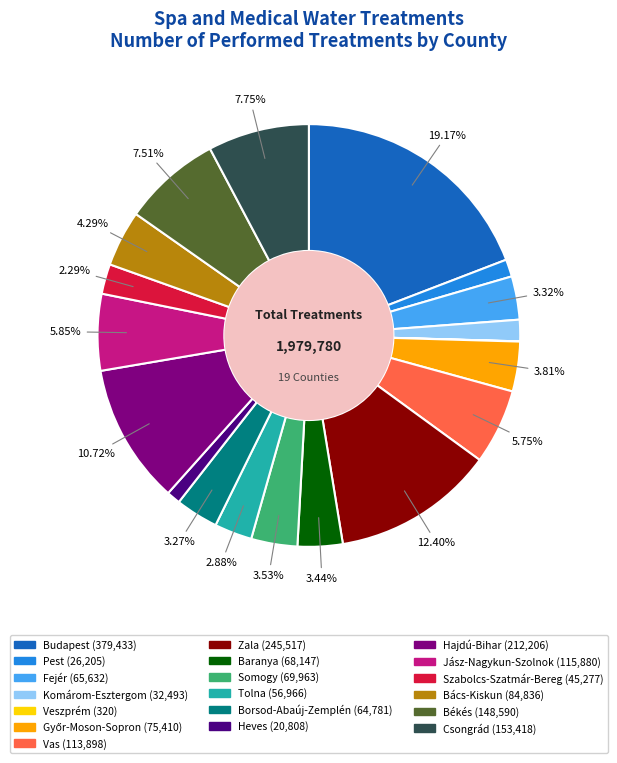

True or false: Csongrád accounts for 21% of the total.

False